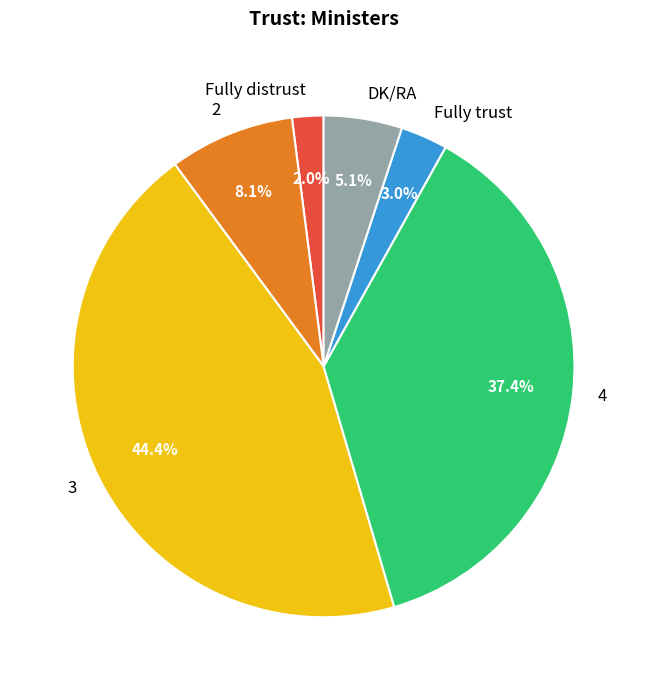

Rank the categories by value from lowest to highest.

Fully distrust, Fully trust, DK/RA, 2, 4, 3